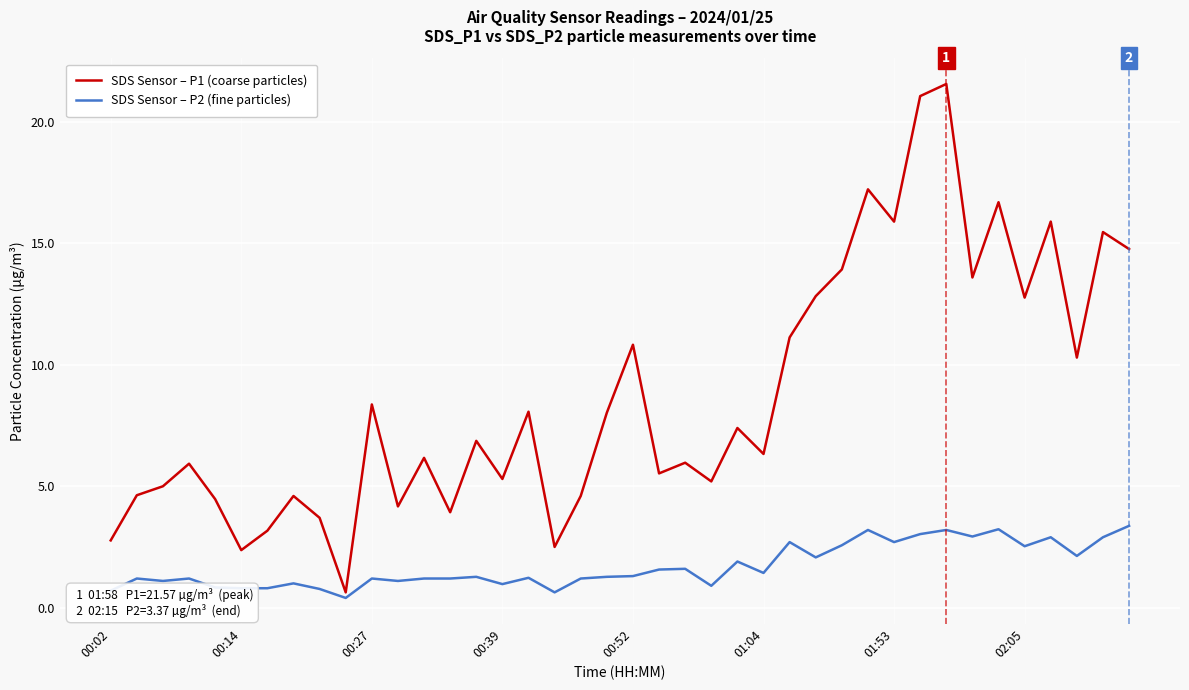

Which series has the widest spread of values?

SDS Sensor – P1 (coarse particles)